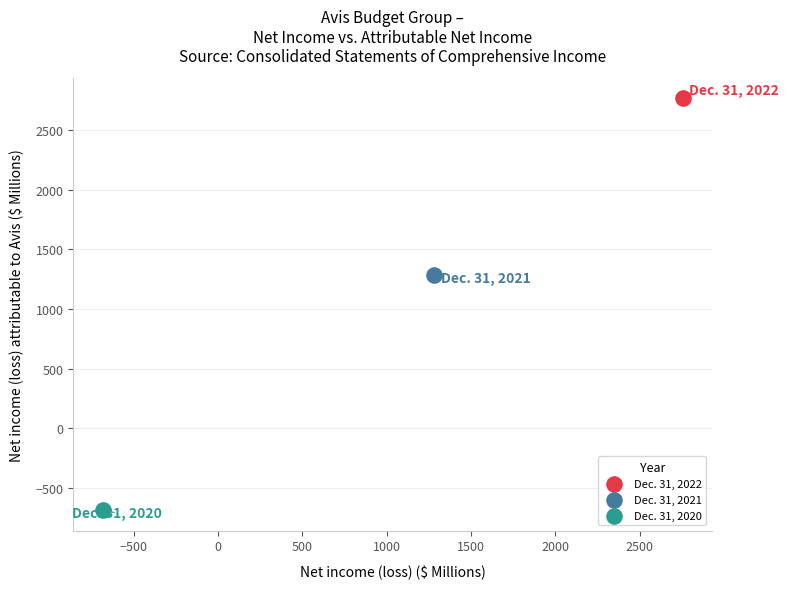

What are all the series names shown in the legend?

Dec. 31, 2022, Dec. 31, 2021, Dec. 31, 2020